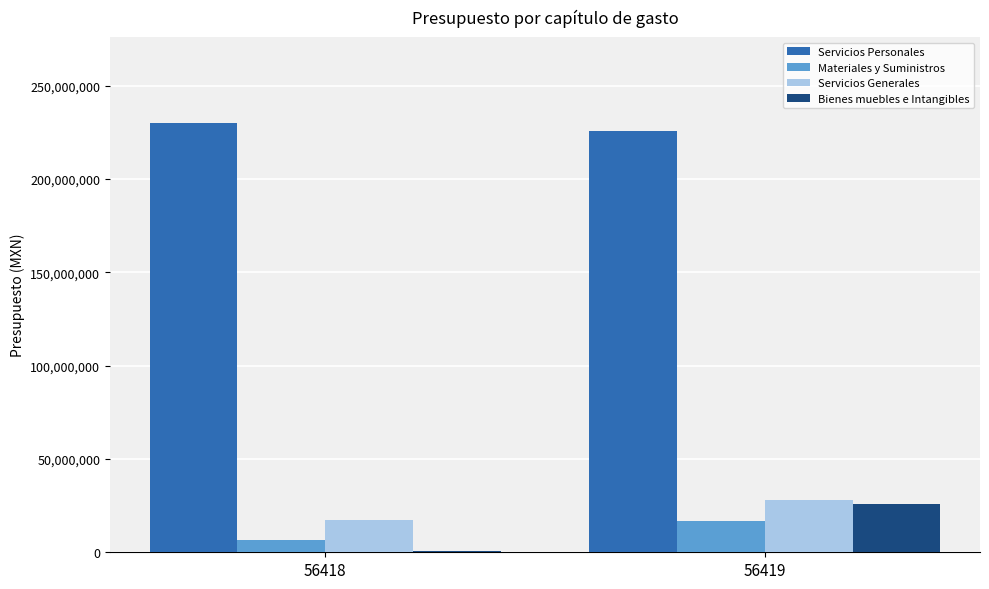

What is the sum of all Servicios Generales values?

45503099.0